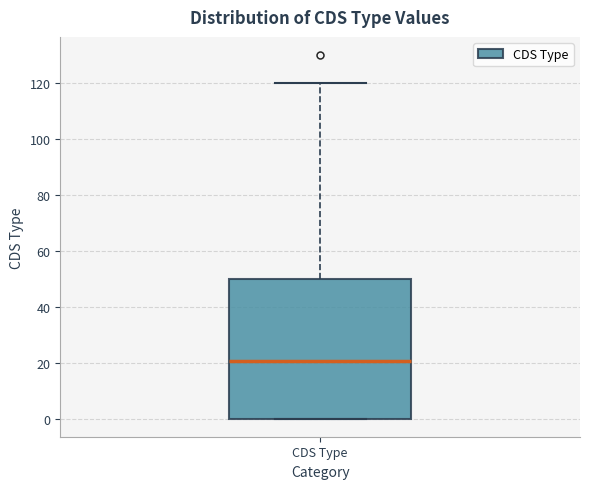

Where is the lower edge of the box for CDS Type on the y-axis? The values are not printed on the chart, so give them approximately, as read against the axis.

0